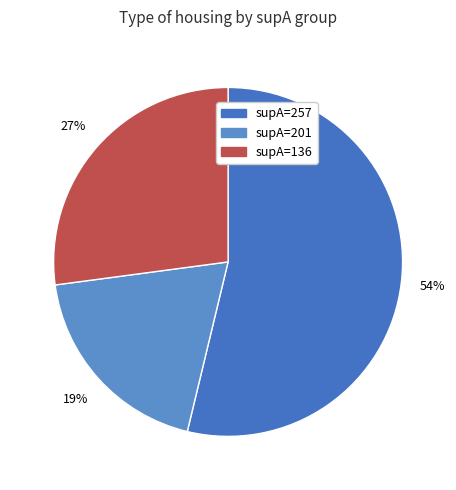

Is there a majority slice in this chart?

Yes